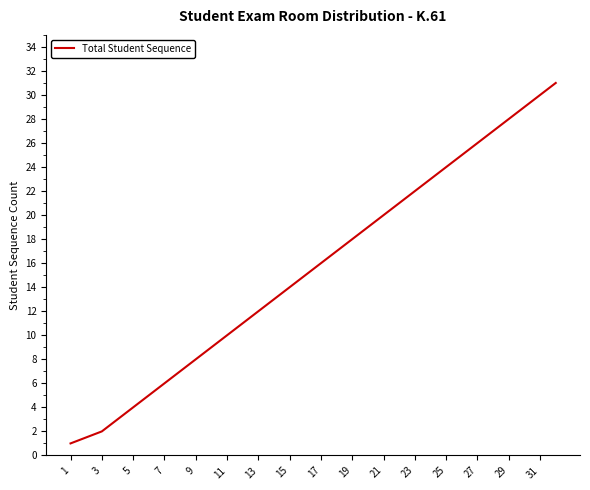

True or false: there are more than 1 points higher than both neighbors.

False